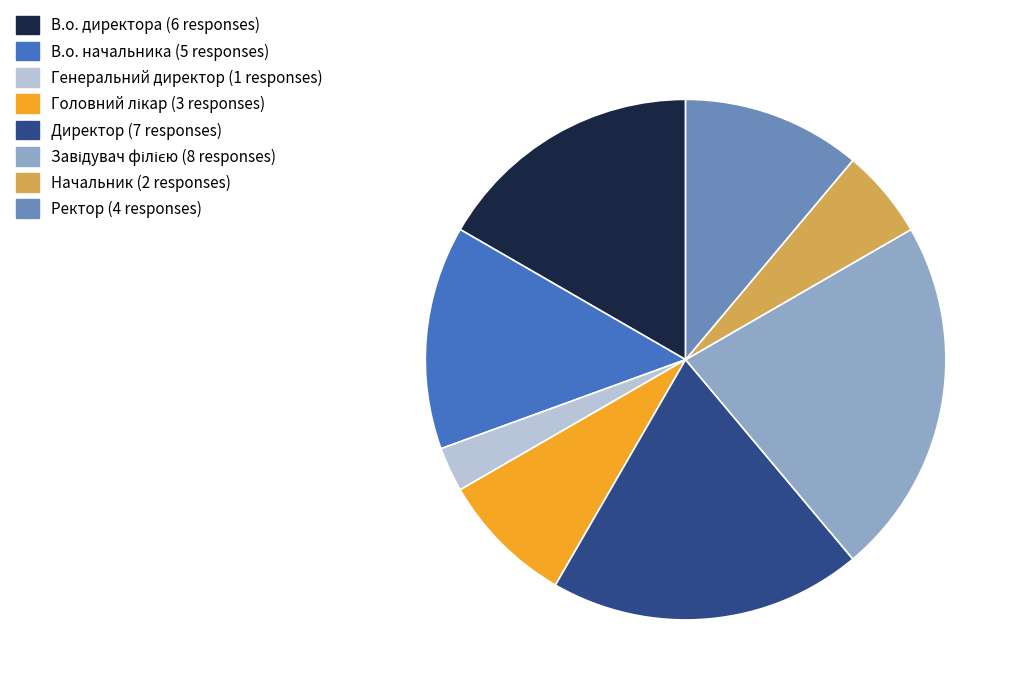

Which category has the smallest portion of the pie?

Генеральний директор